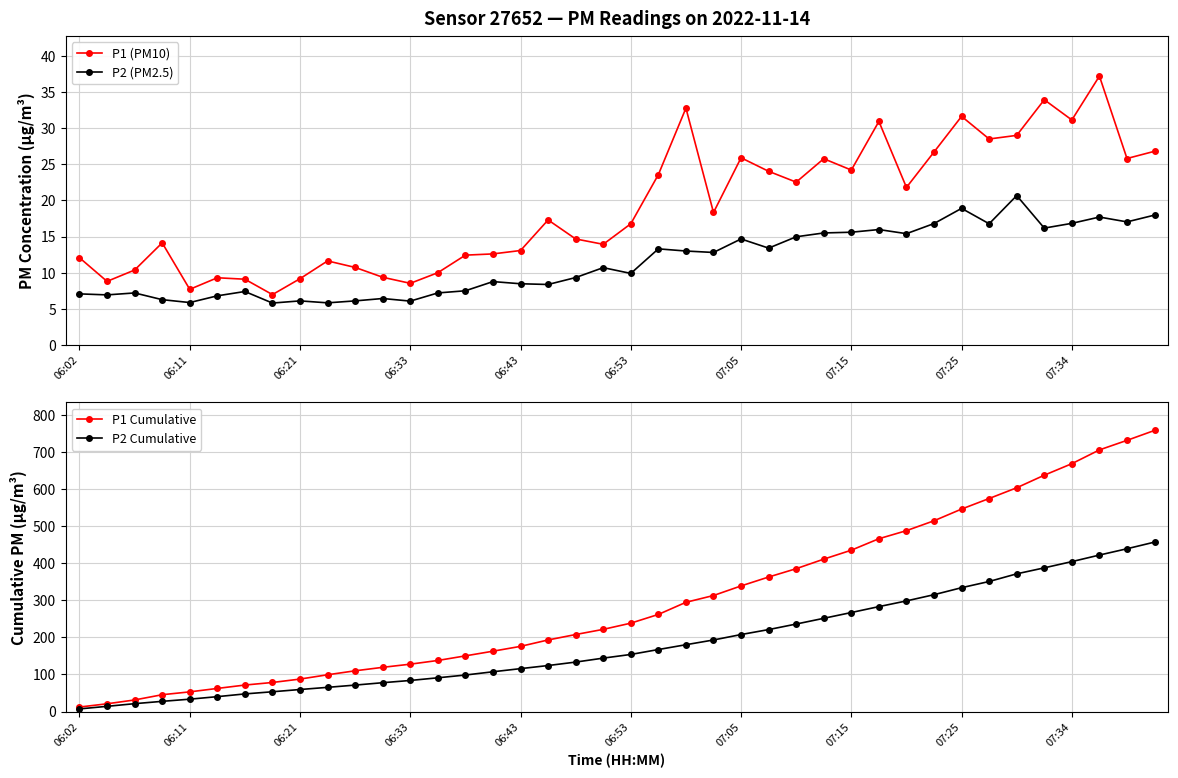

How many interior local valleys does the P1 (PM10) series have?

12